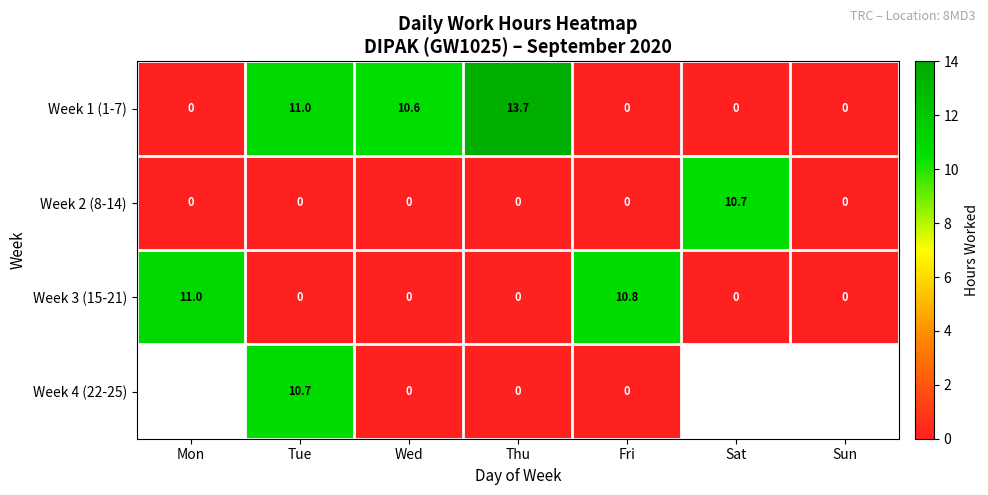

The value of Week 2 (8-14) at Thu is 0.0. True or false?

True